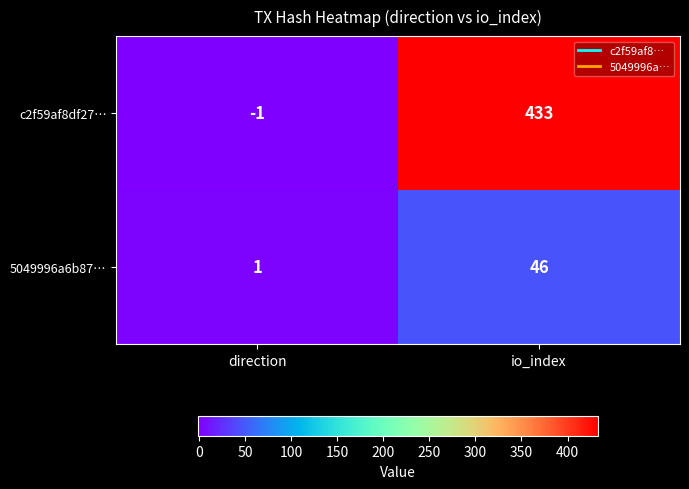

True or false: c2f59af8df27… has a value of 433 at io_index.

True